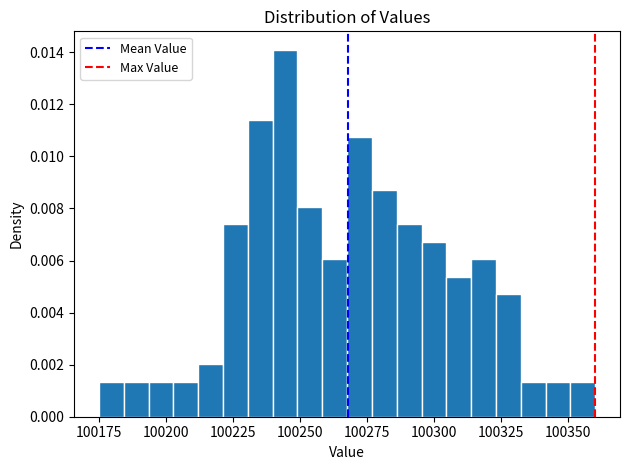

Read against the x-axis, roughly where is the centre of the tallest bar?

100245